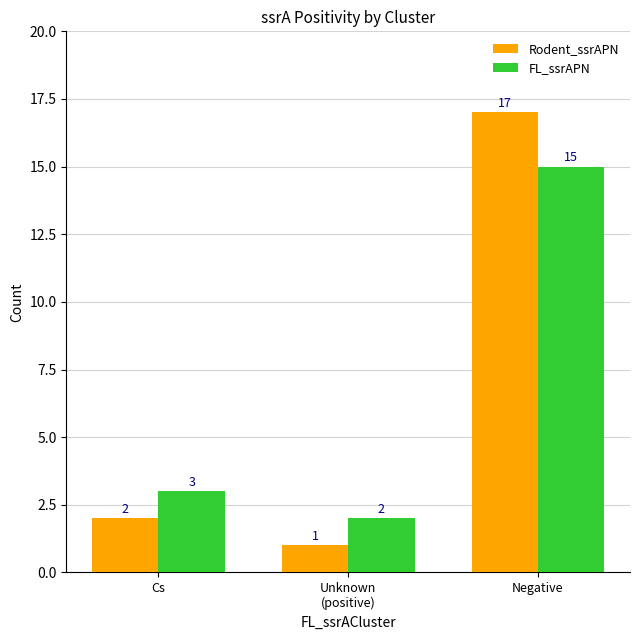

What is the difference between the second highest and minimum values in the FL_ssrAPN series?

1